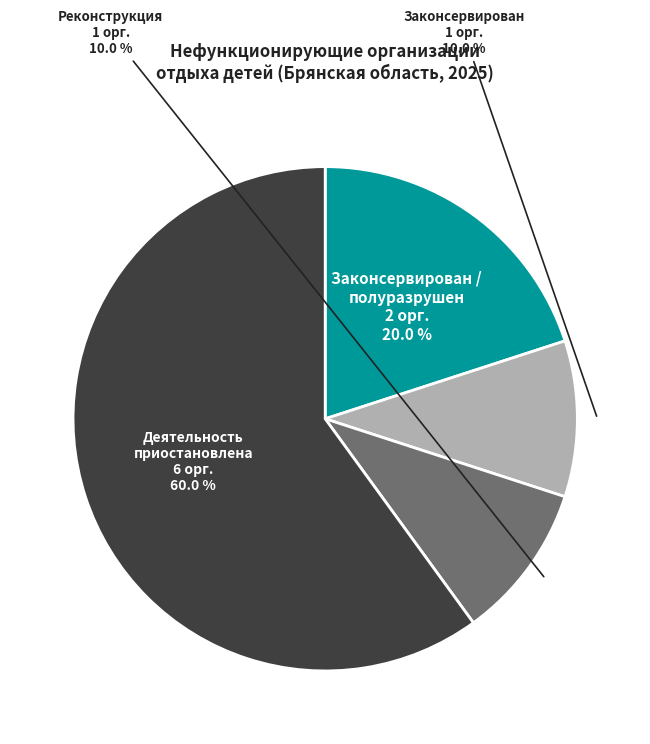

Which category has the biggest portion of the pie?

Деятельность приостановлена